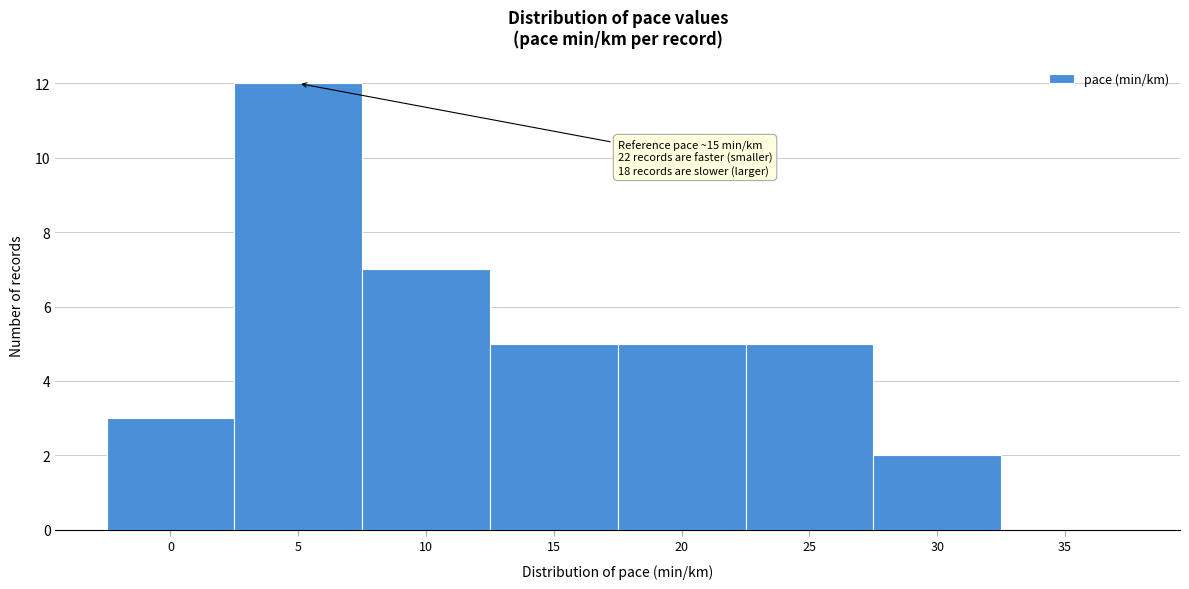

Reading left to right, list all the values displayed in this chart.

0=3	5=12	10=7	15=5	20=5	25=5	30=2	35=0